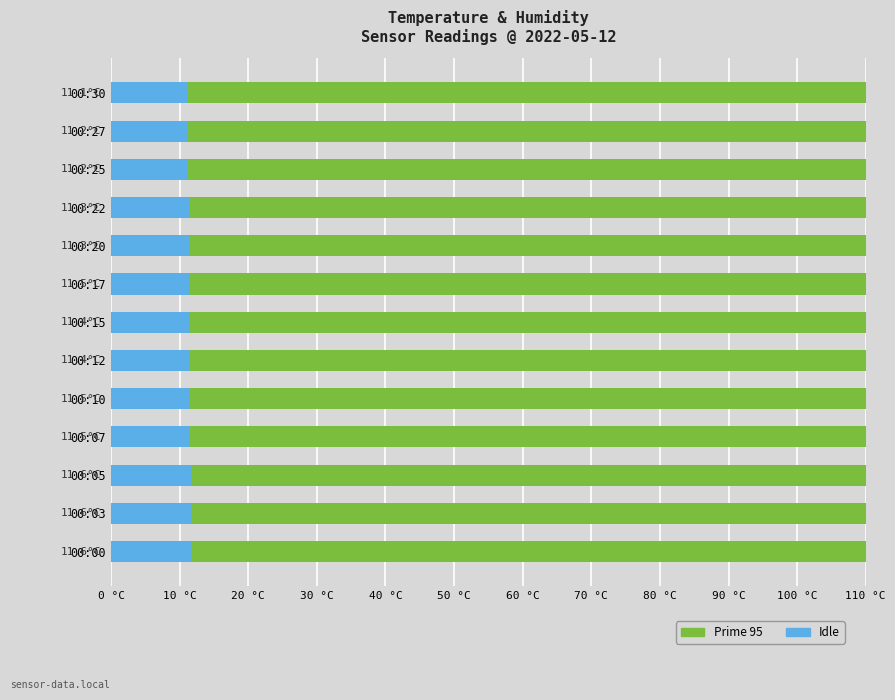

Does the chart contain any negative values?

No